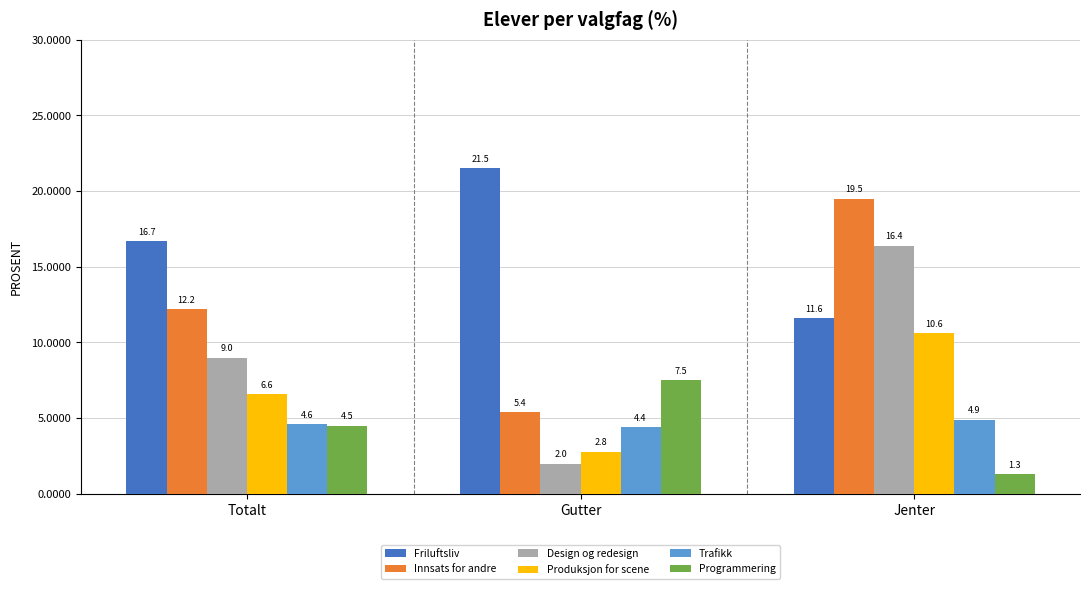

Which series changed the most between Gutter and Jenter?

Design og redesign